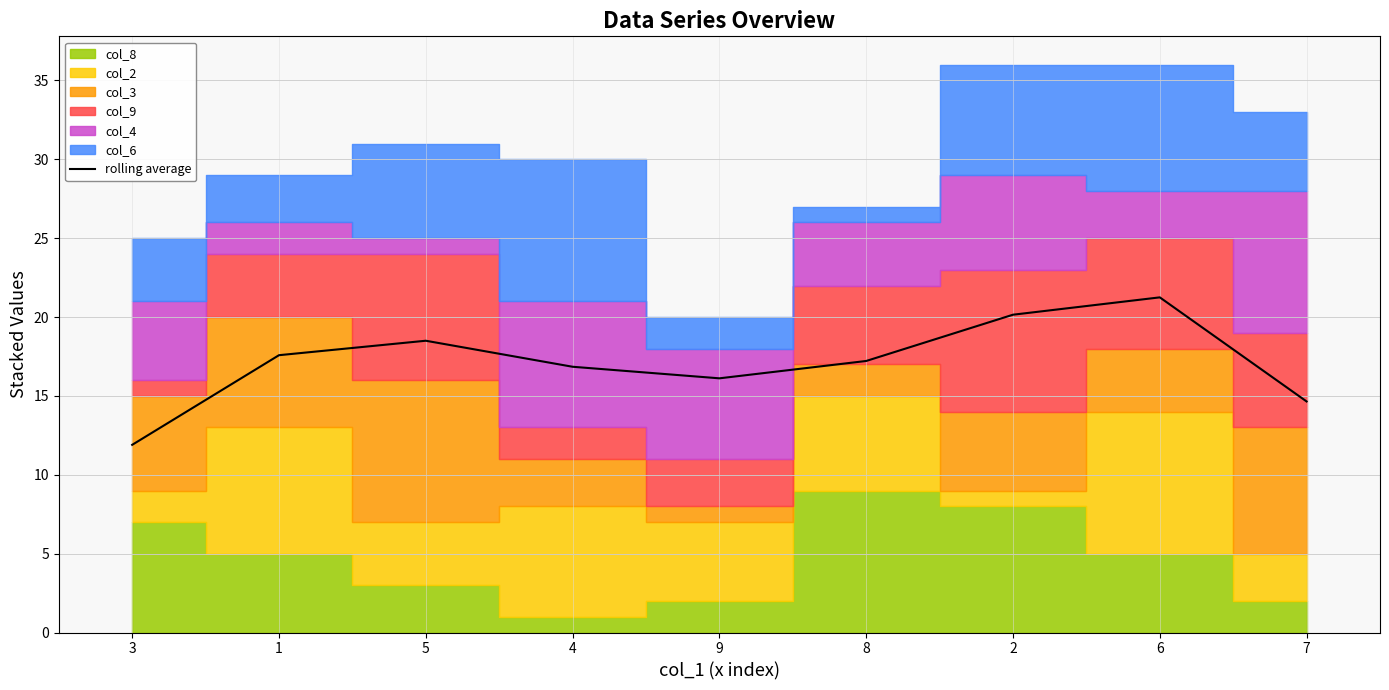

How many lines are shown in the chart?

1